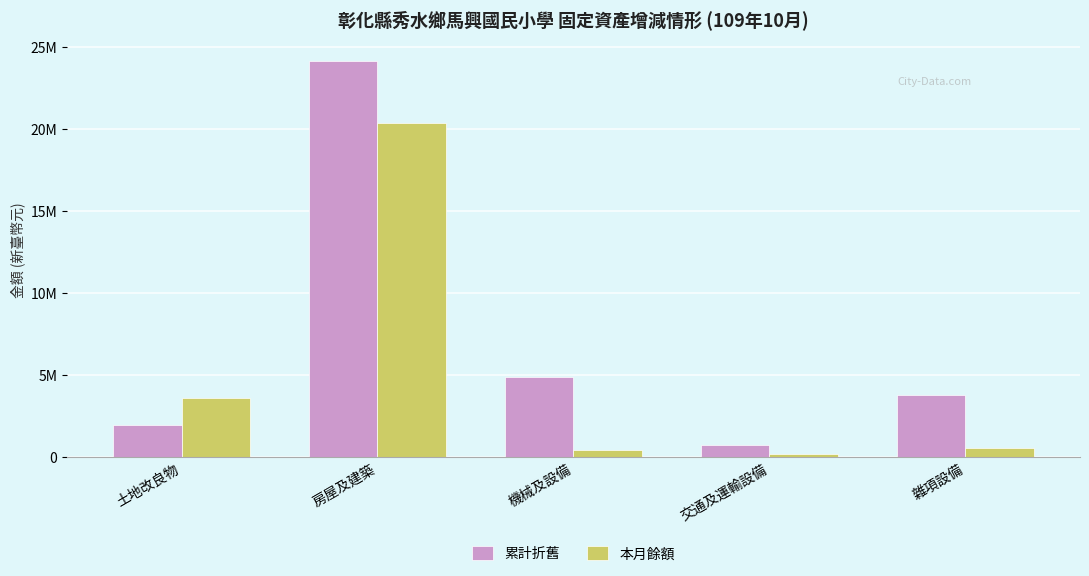

The value of 本月餘額 at 機械及設備 is 427966. True or false?

True